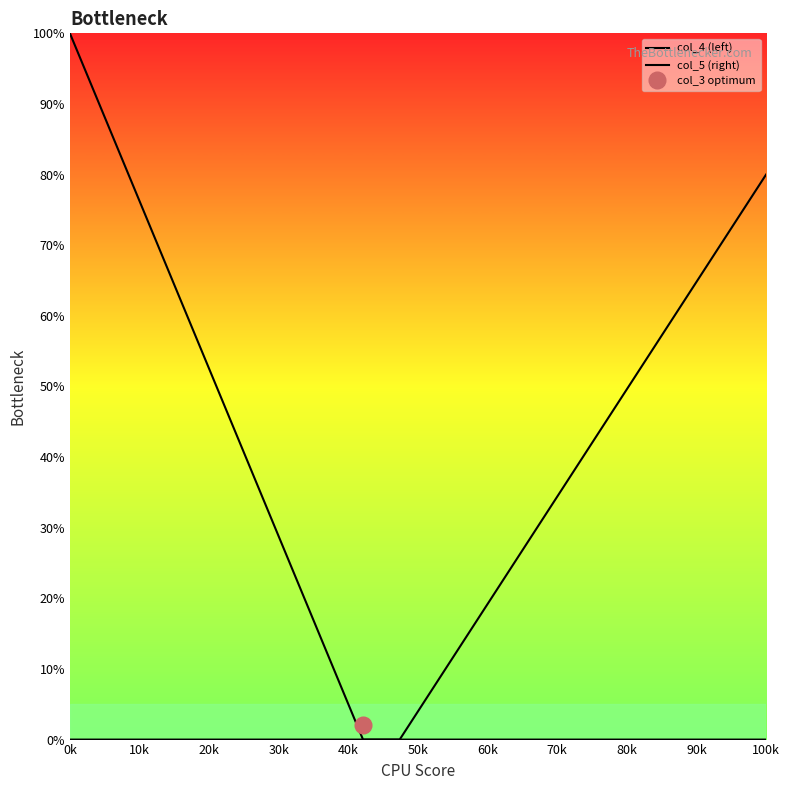

True or false: col_5 (right) and col_4 (left) intersect in this chart.

False